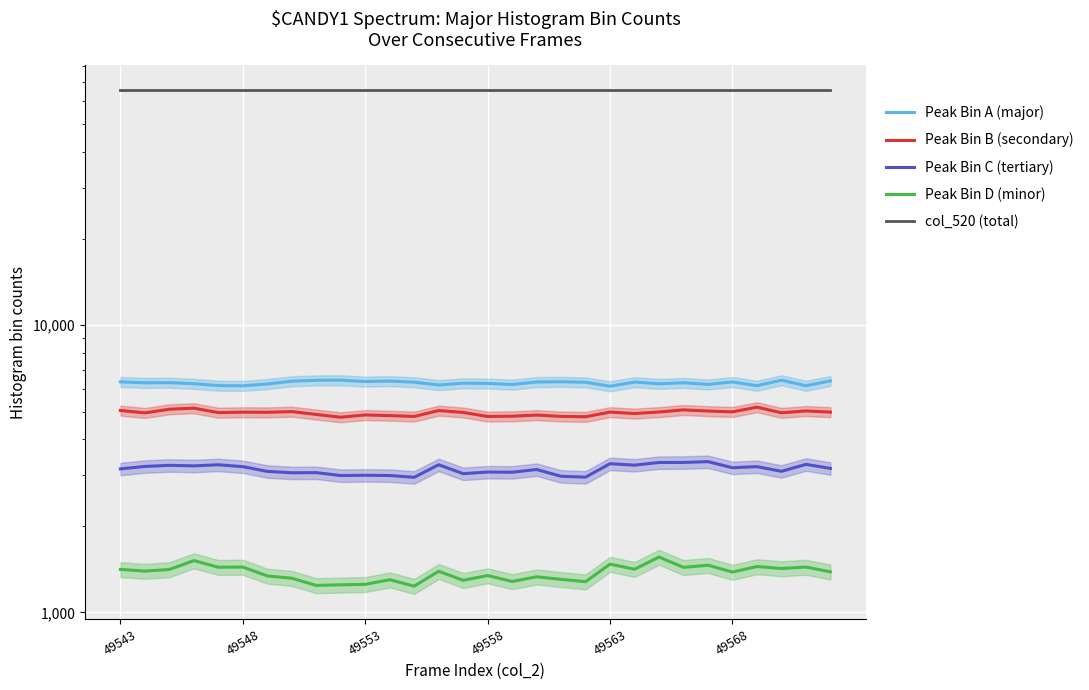

What is the difference between the Peak Bin D (minor) values at 49563 and 49543?

61